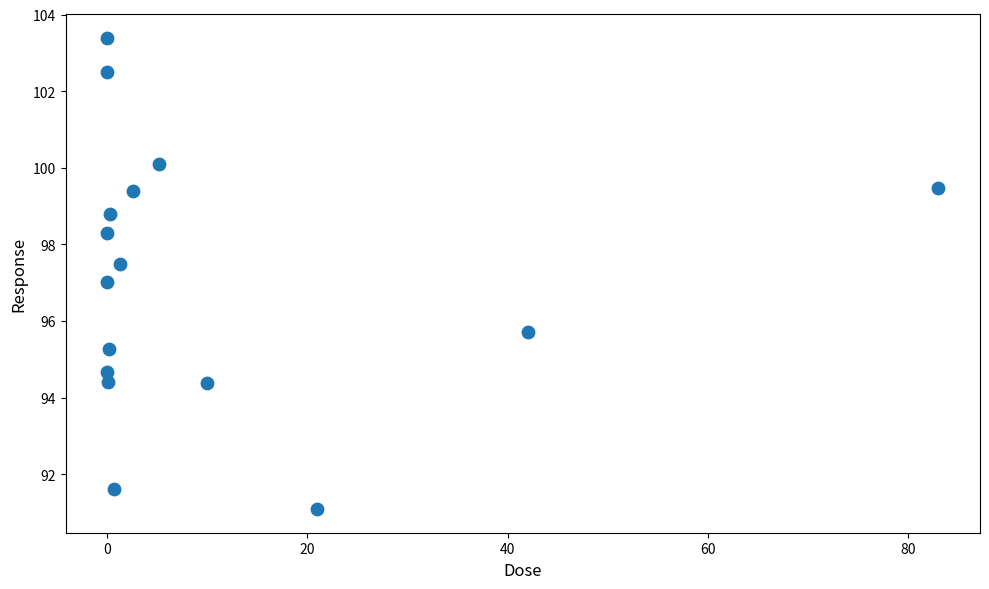

What is the range of Y values (max minus min)?

12.3